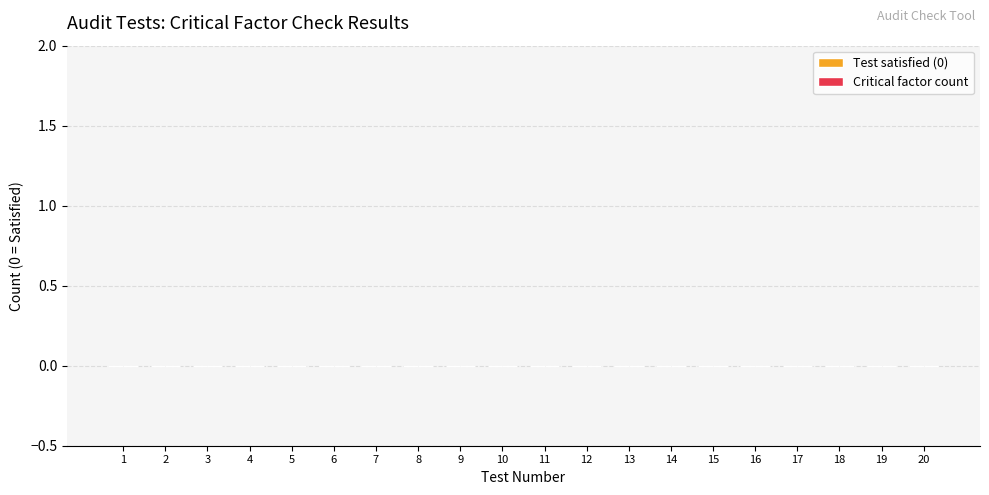

Which series has the largest total across all categories?

Critical factor count